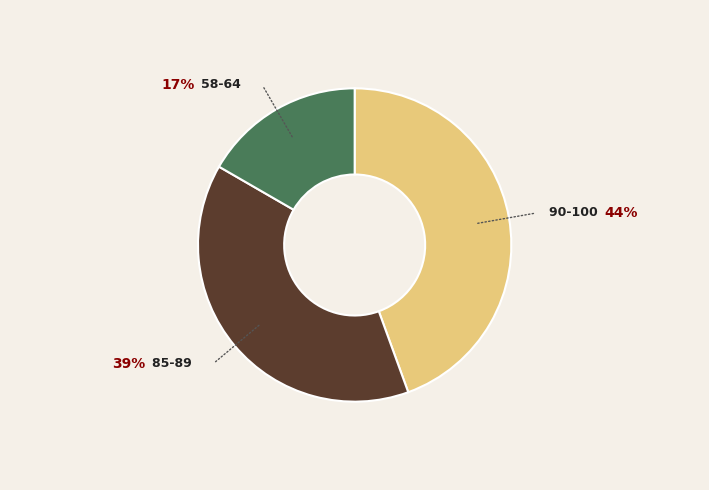

Is there a majority slice in this chart?

No